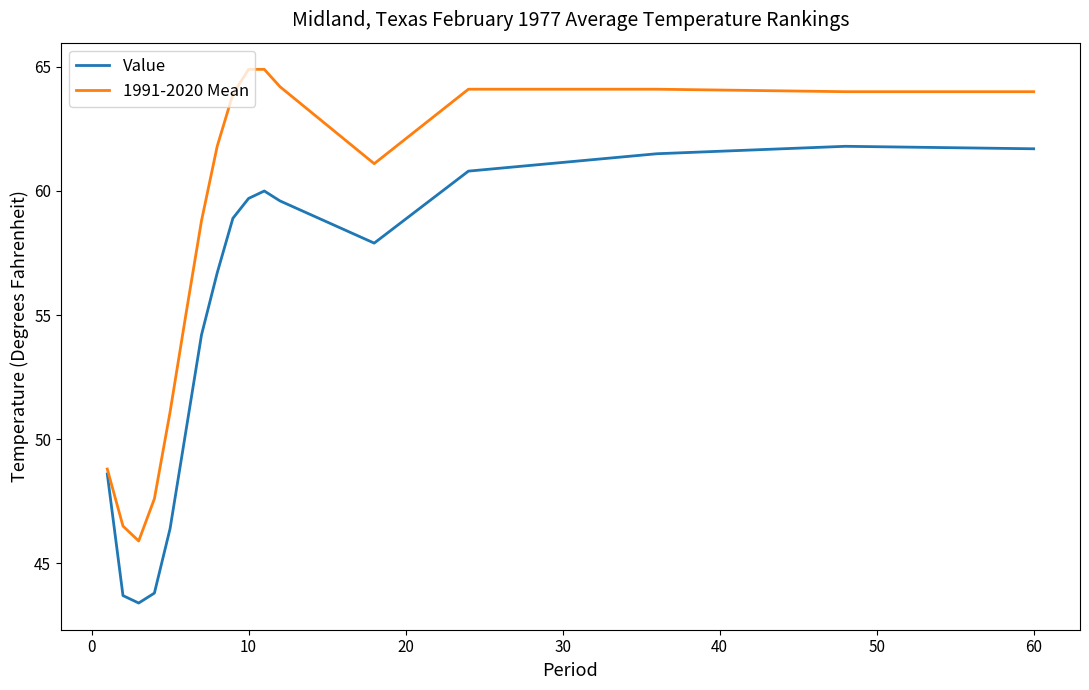

What is the lowest value of the Value series?

43.4